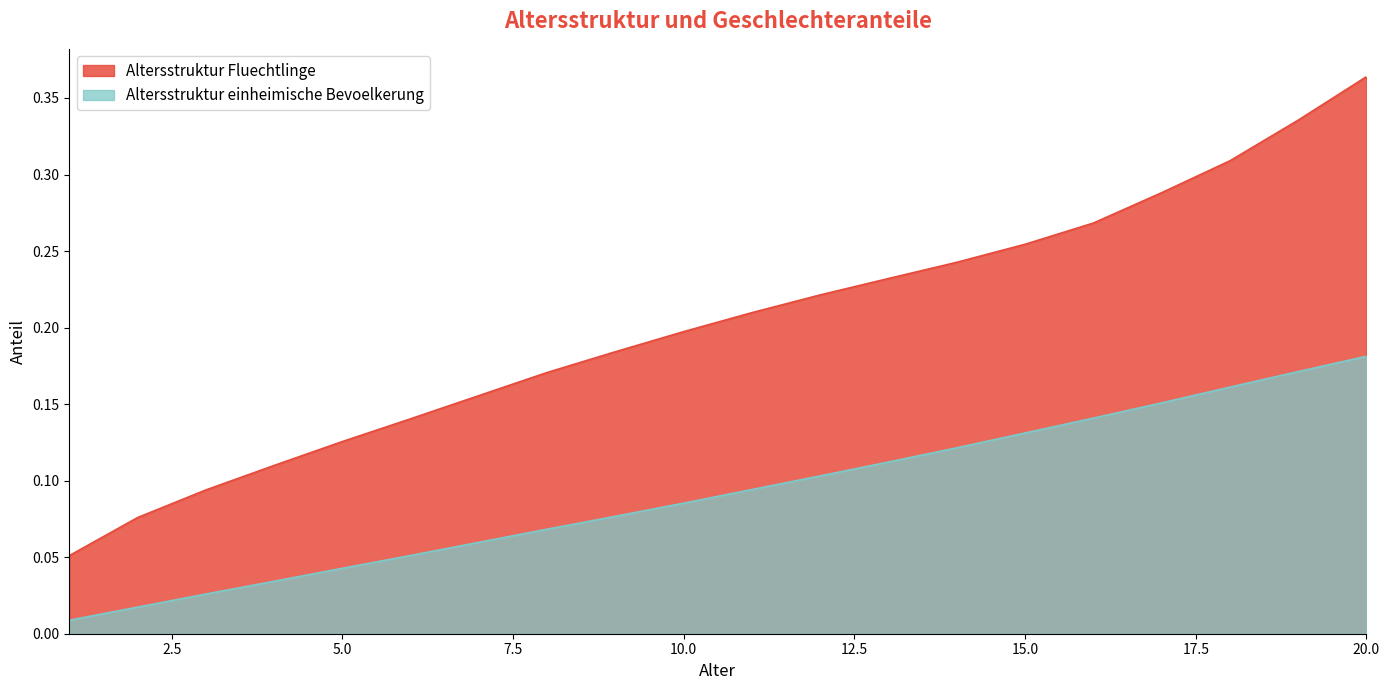

List the series in order of their peak value, highest first.

Altersstruktur Fluechtlinge, Altersstruktur einheimische Bevoelkerung